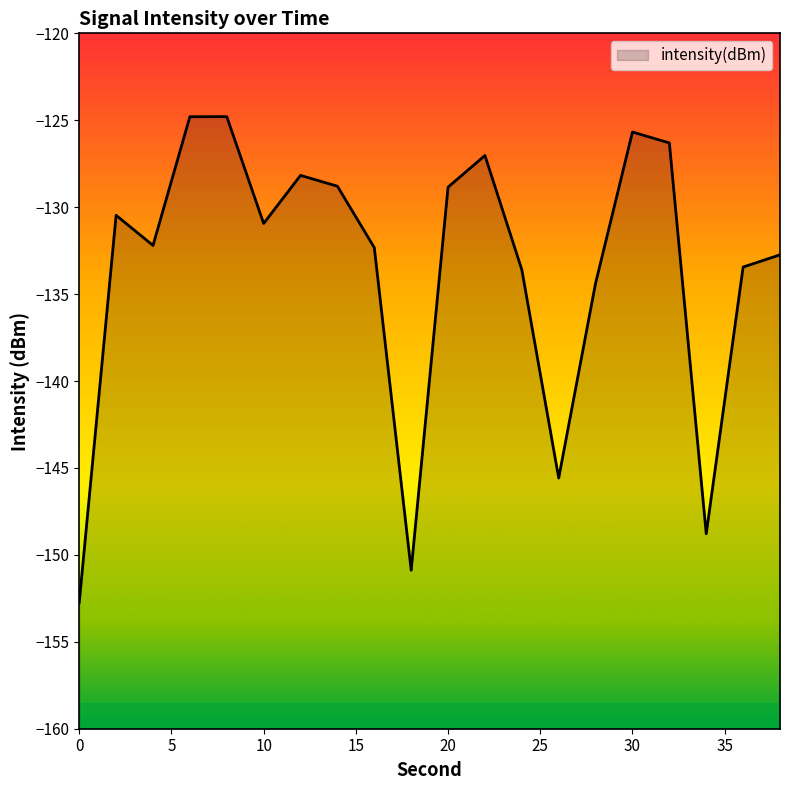

At which category does the data reach its first local valley?

4